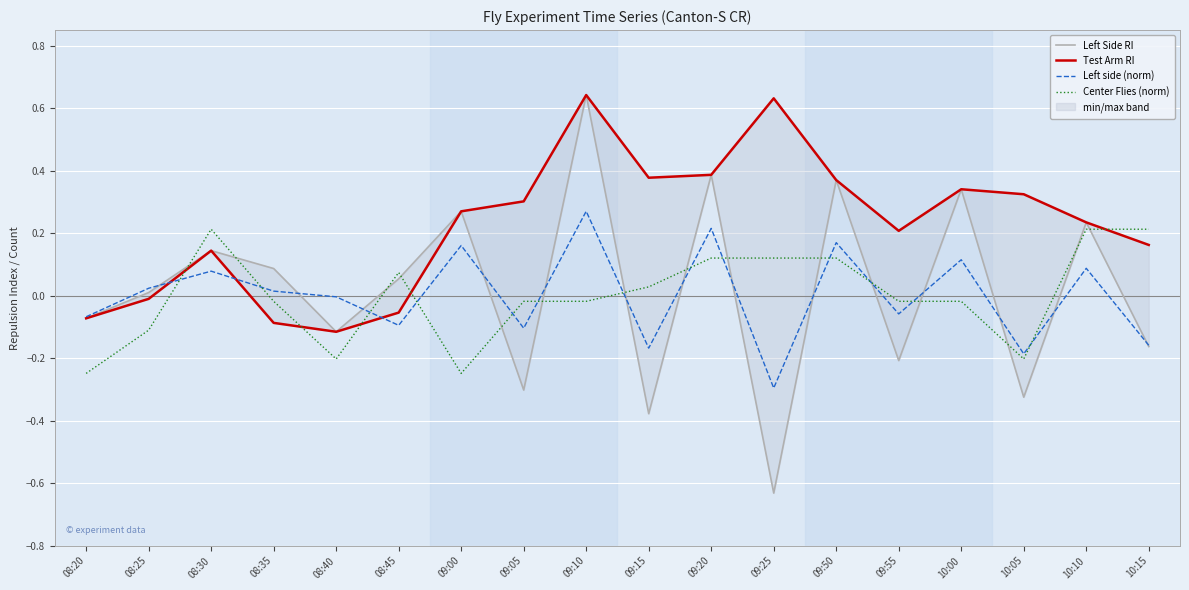

What is the value of the Left Side RI point at the 15th from the left?

0.3